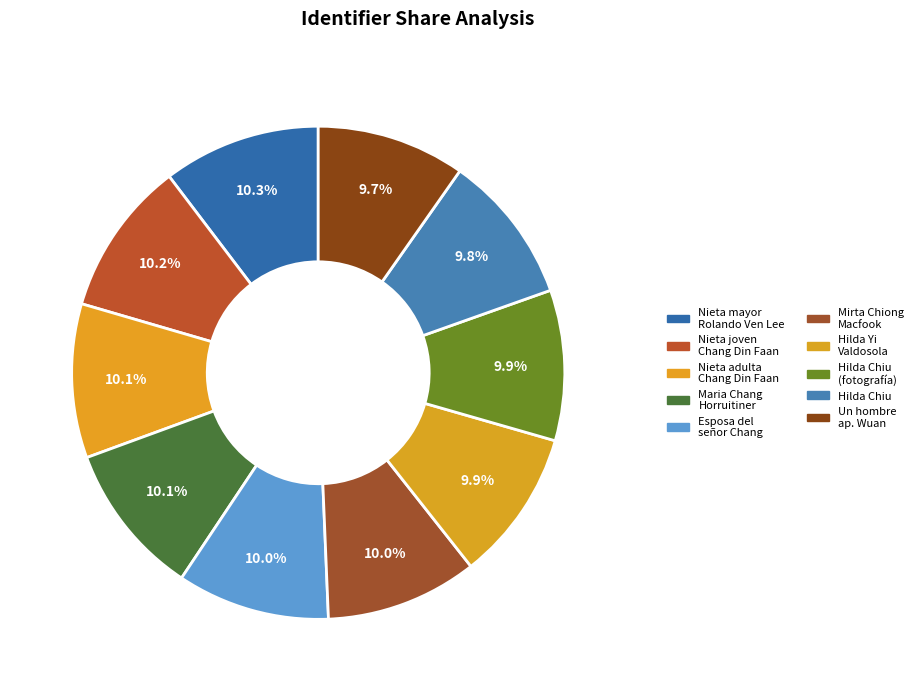

Which category has the biggest portion of the pie?

Nieta mayor de Rolando Ven Lee